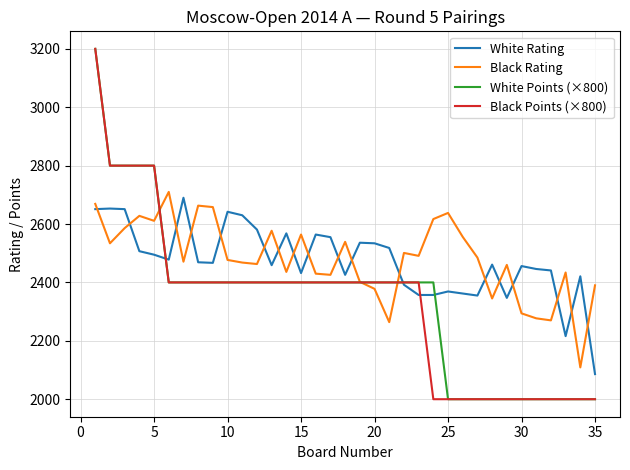

After their last crossing, which series has the higher values: White Rating or Black Rating?

Black Rating